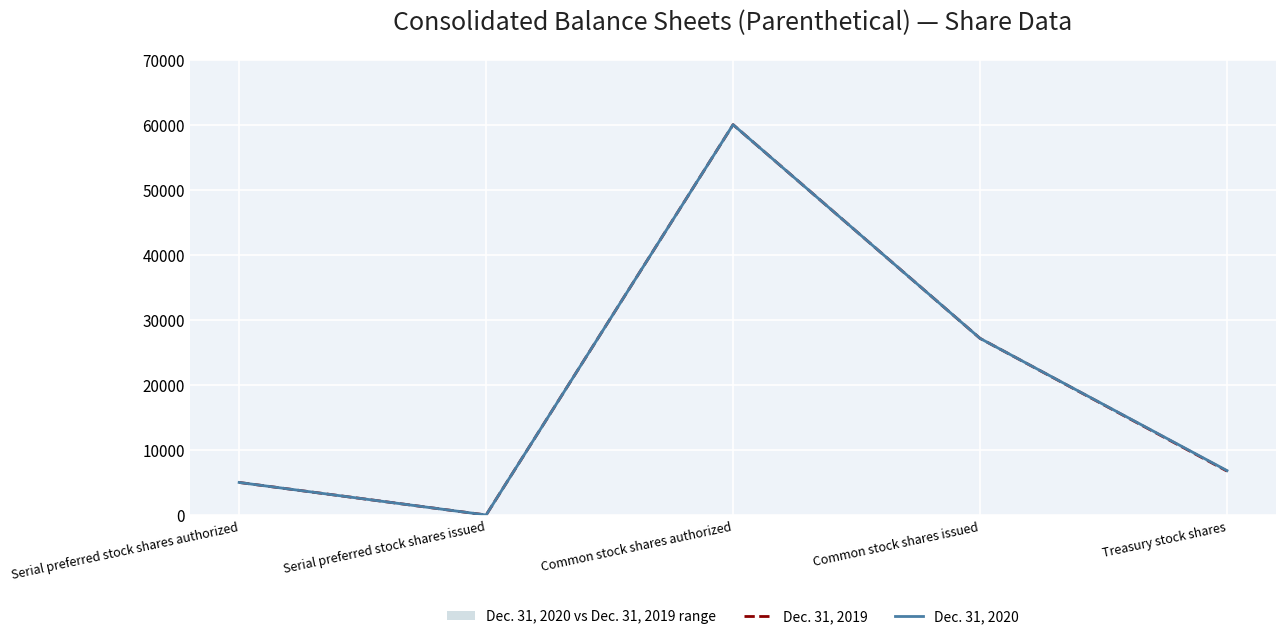

How many data points in Dec. 31, 2019 are less than 6744?

2